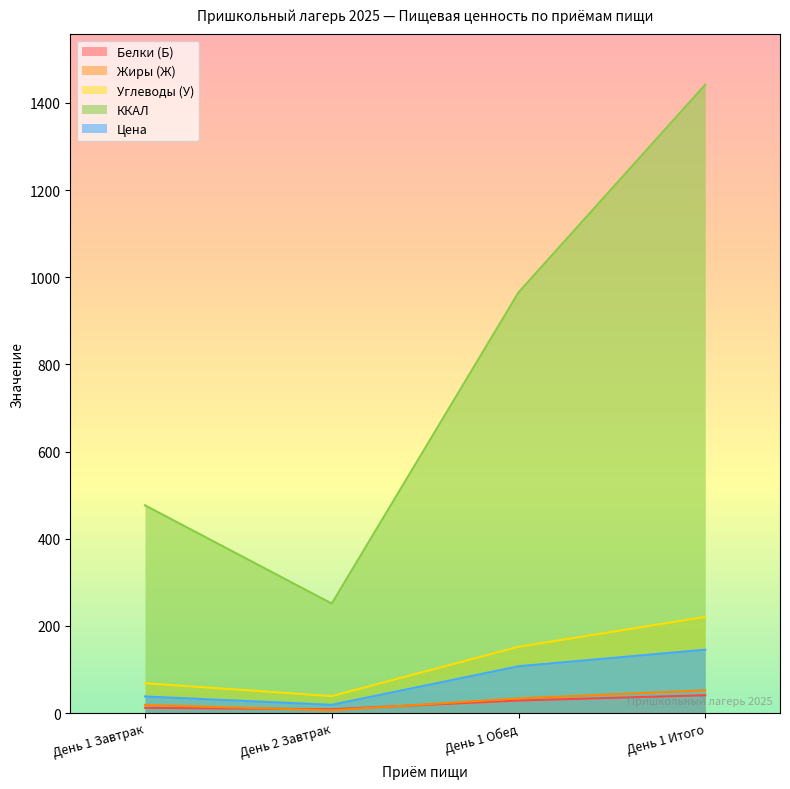

Which has a higher value, День 1 Обед or День 2 Завтрак?

День 1 Обед